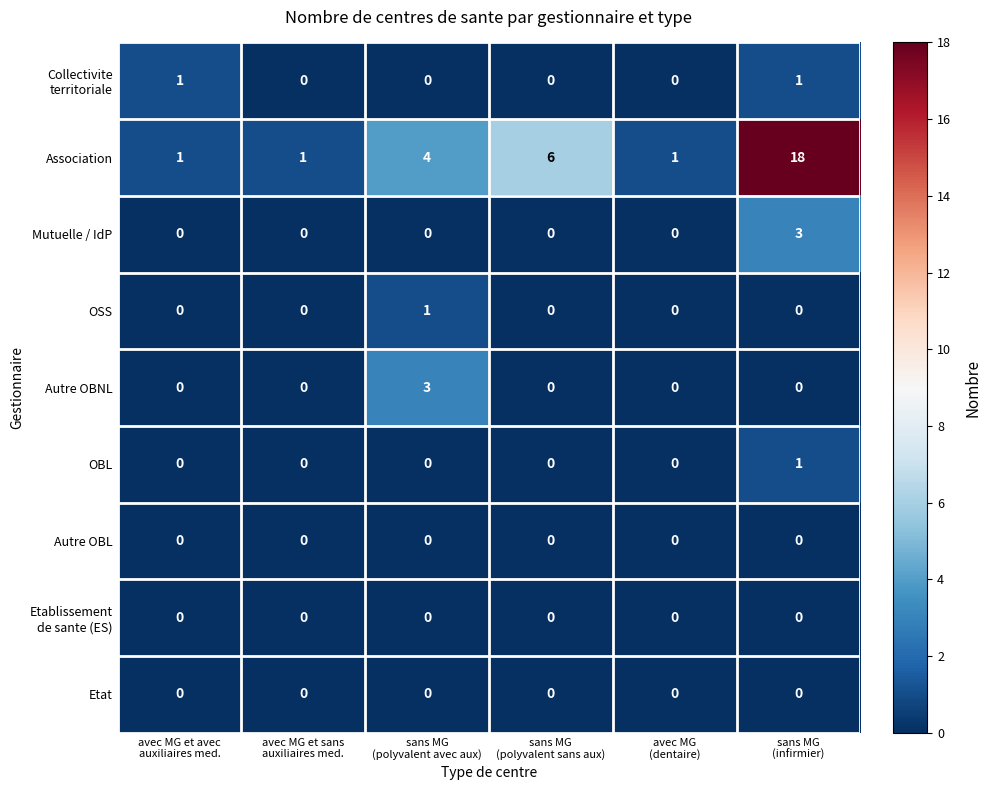

What is the difference between the maximum and minimum values in the Association series?

17